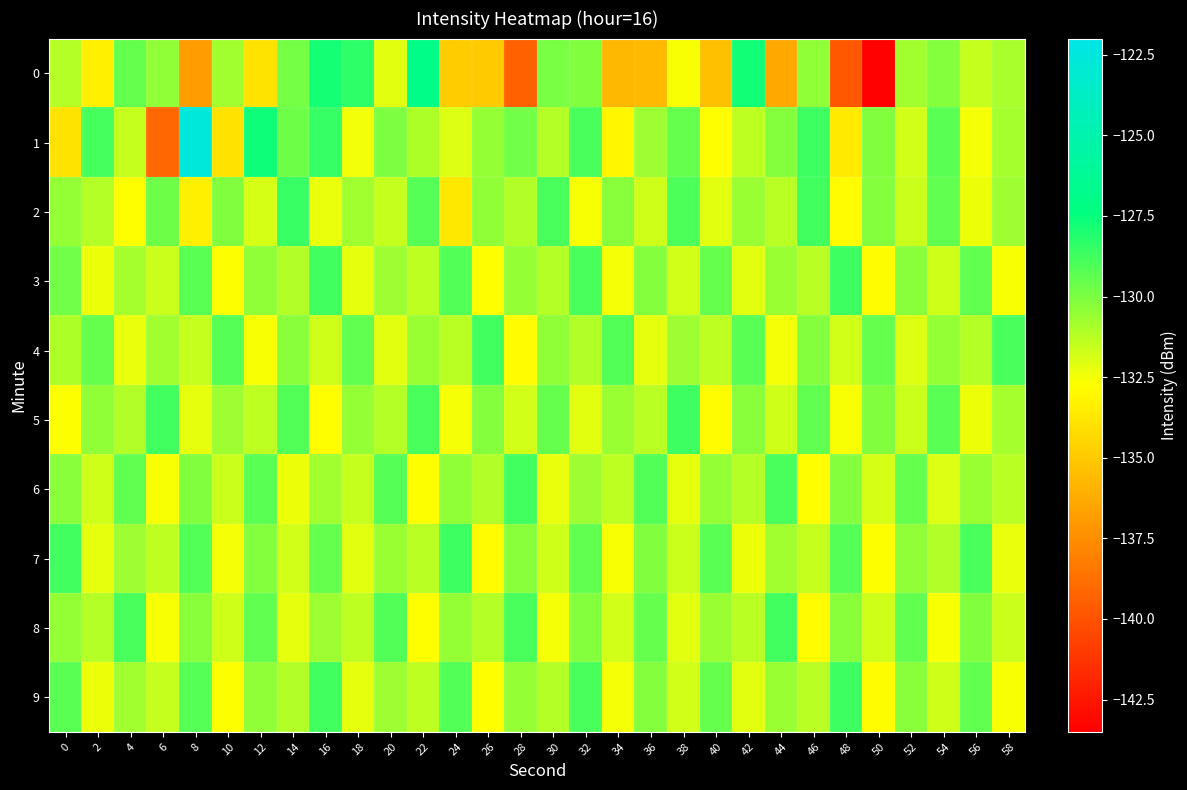

Which series has the largest range (max minus min)?

1